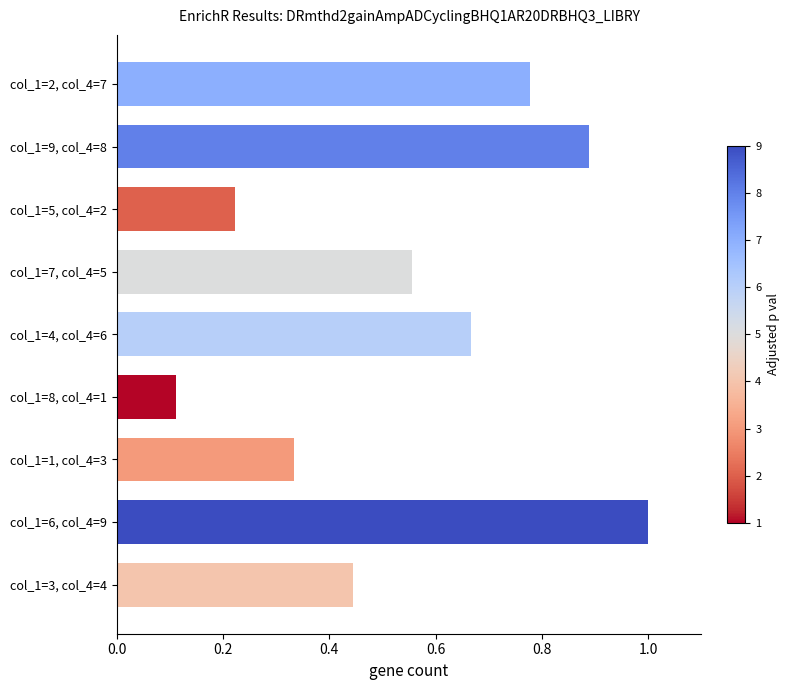

True or false: the data shows 0.0 at col_1=8, col_4=1.

False